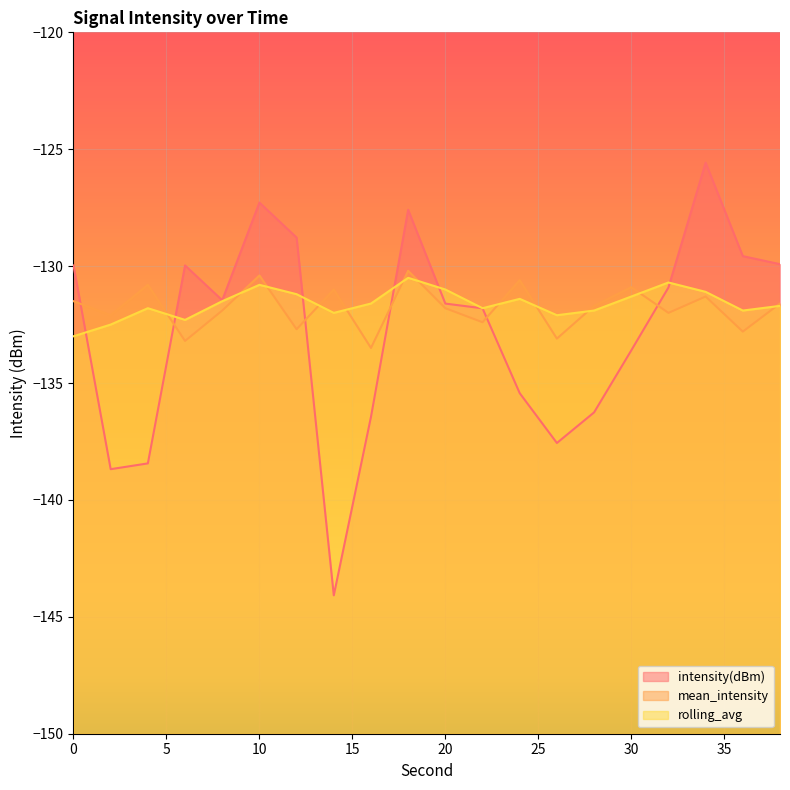

What is the spread (max minus min) of values at 26?

5.5